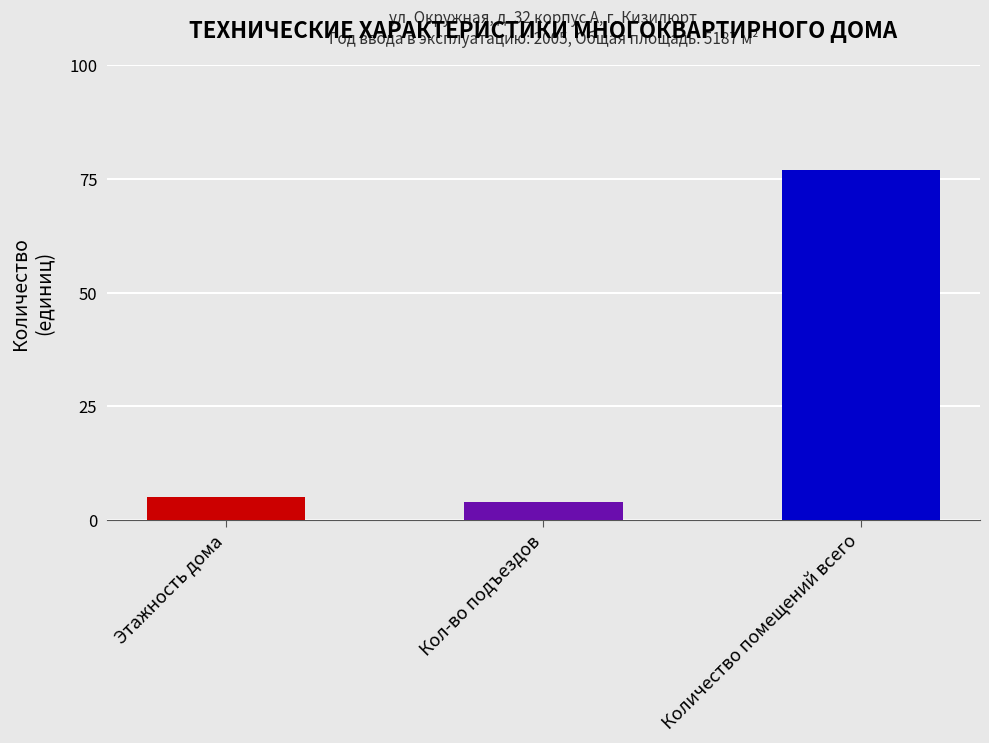

Rank the series by their average value, from lowest to highest.

Entrances, Floors, Rooms